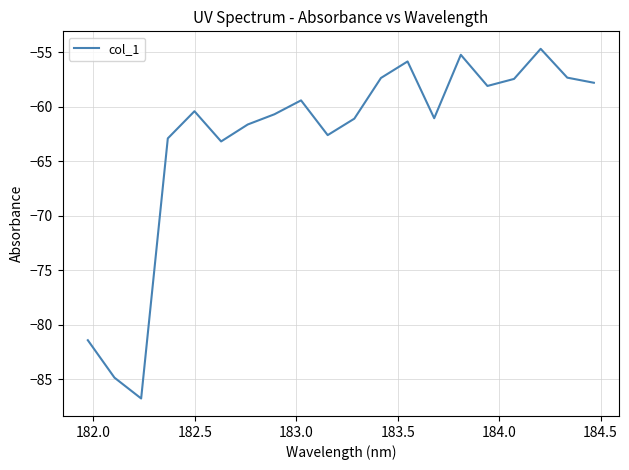

True or false: the data has more than 0 interior local peaks.

True